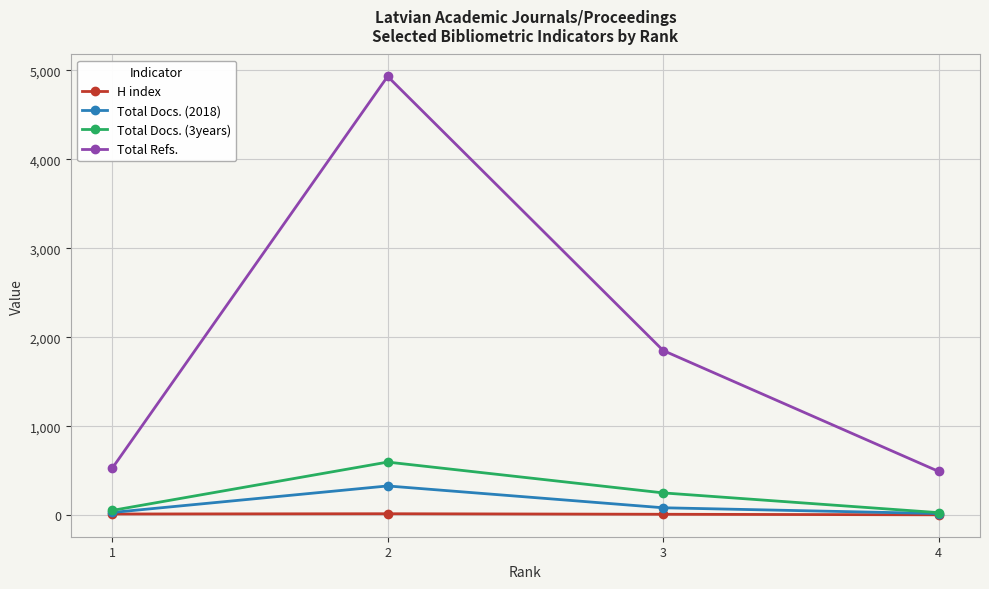

At which category does Total Refs. reach its first local peak?

2